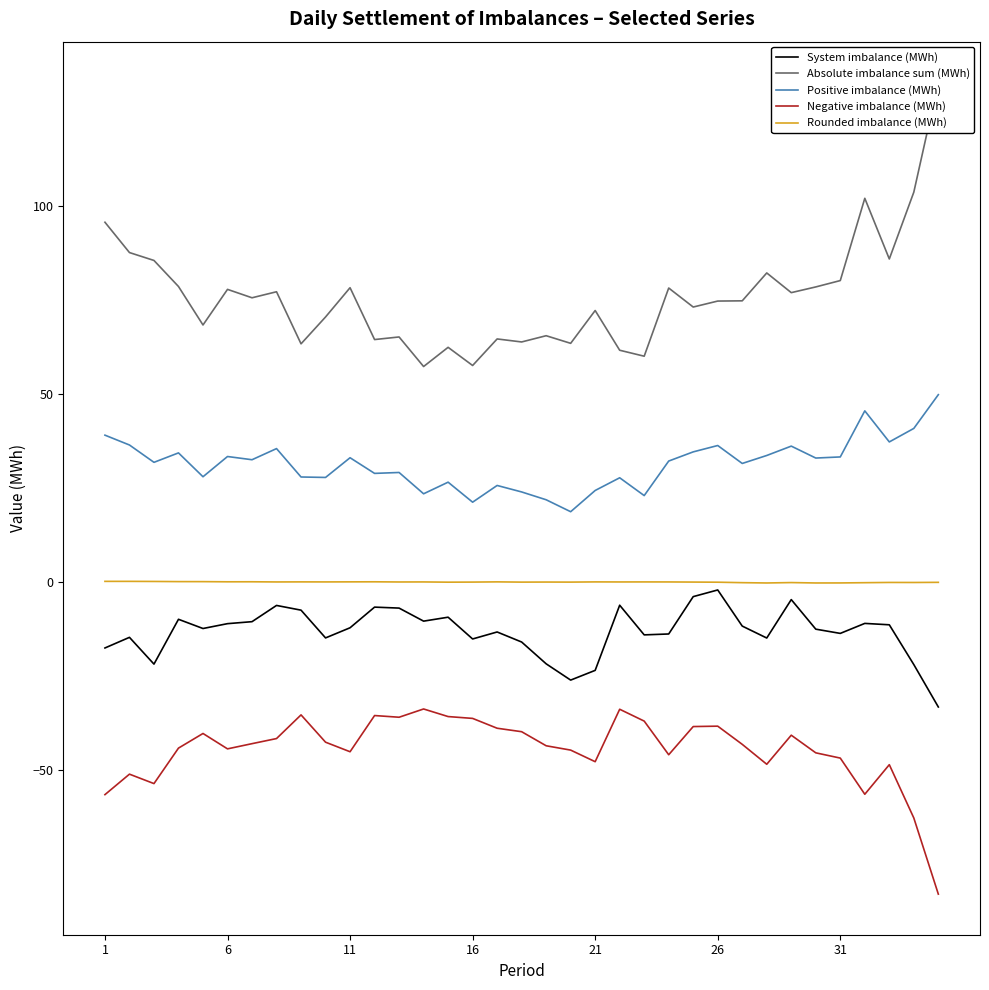

How many values in the Absolute imbalance sum (MWh) series exceed 74?

19